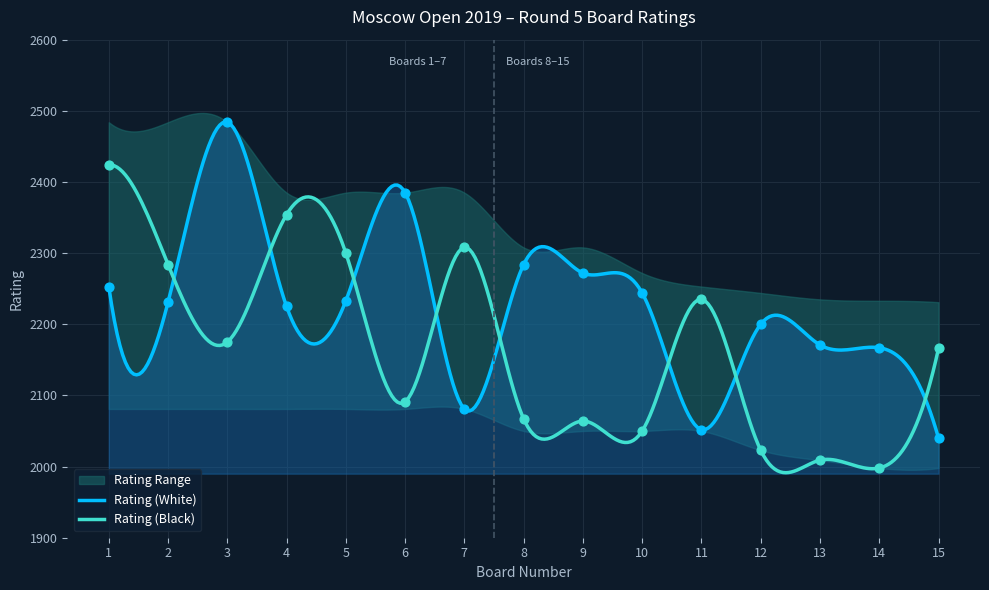

At which category is the sum across all series the highest?

1